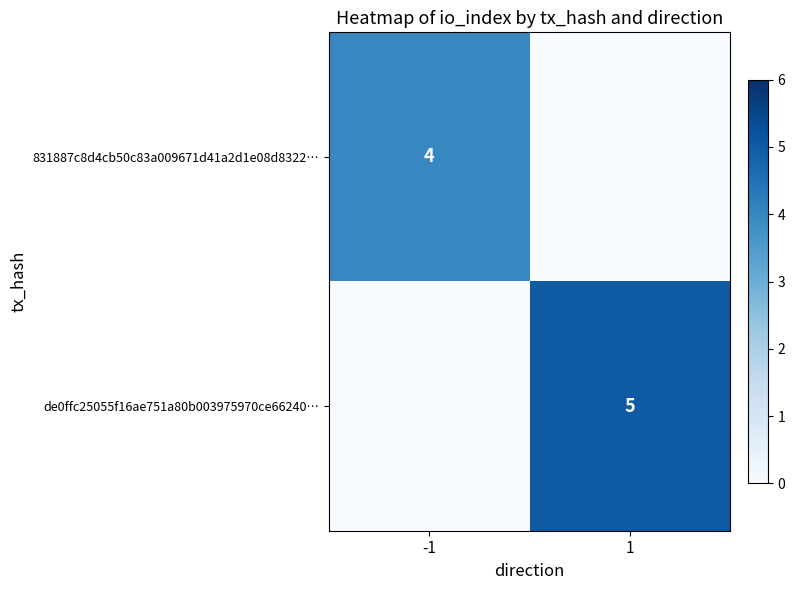

What is the spread (max minus min) of values at -1?

4